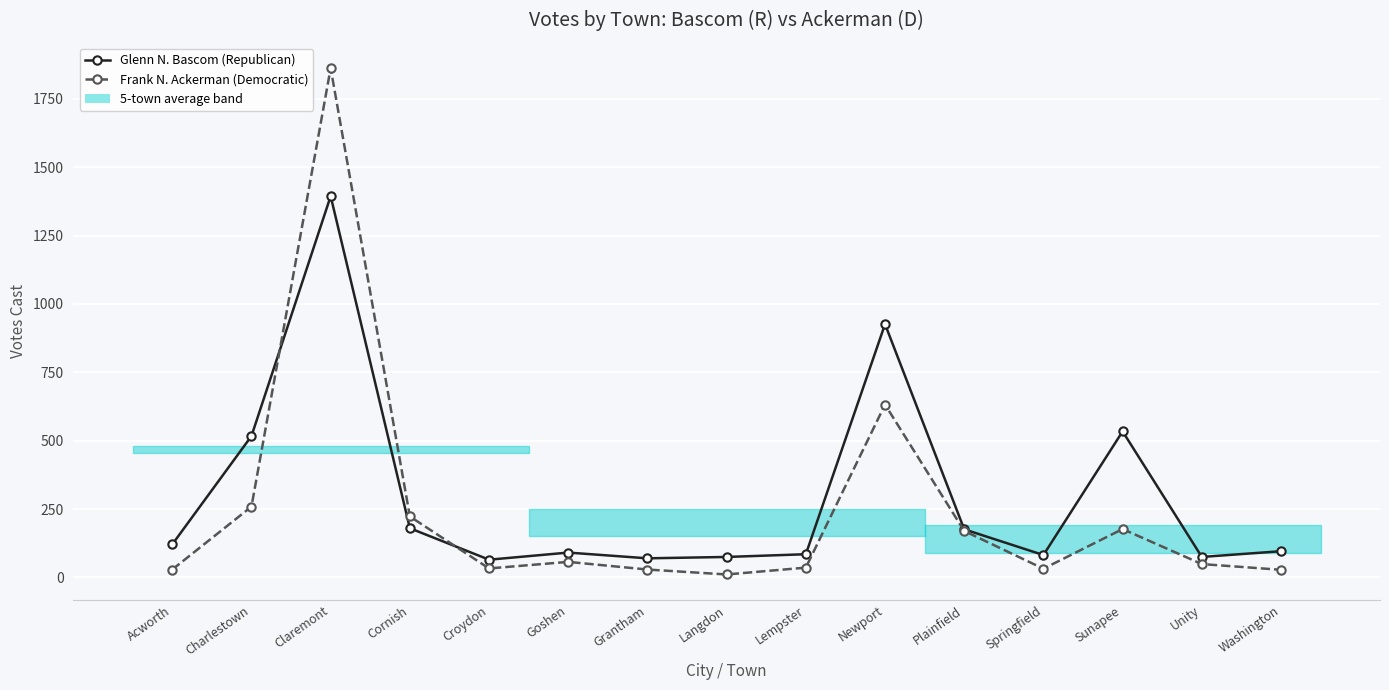

Which series ends up on top after the final intersection of Frank N. Ackerman (Democratic) and Glenn N. Bascom (Republican)?

Glenn N. Bascom (Republican)